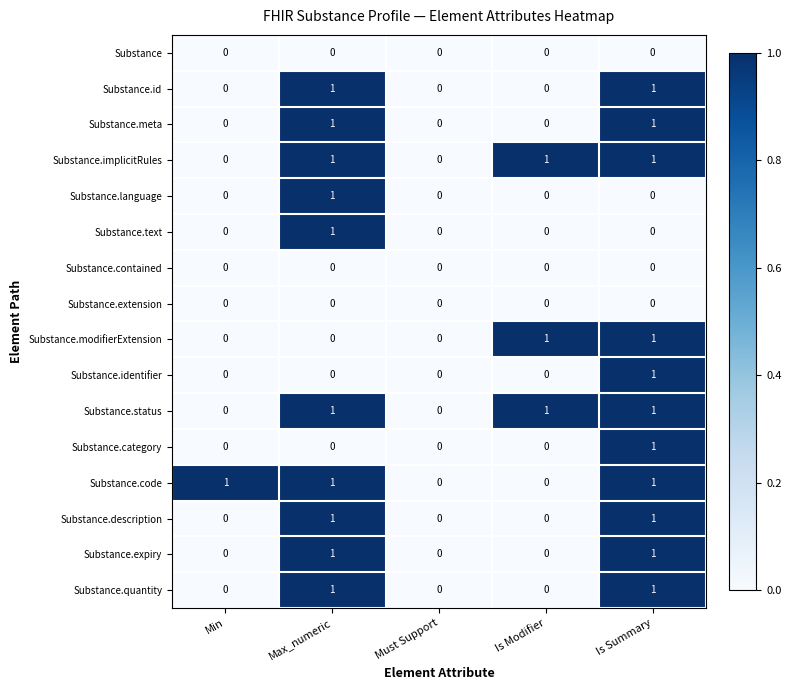

True or false: Substance.implicitRules has a value of 0 at Max_numeric.

False